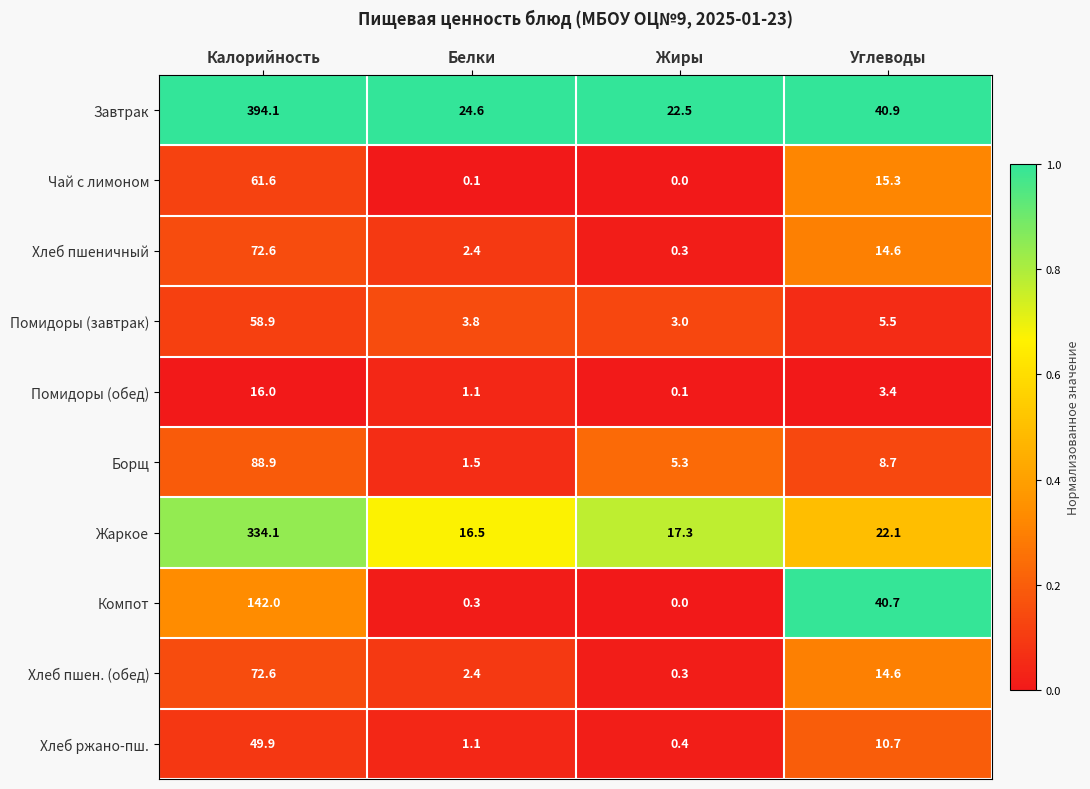

Where is Жаркое nearest to the value 175?

Углеводы